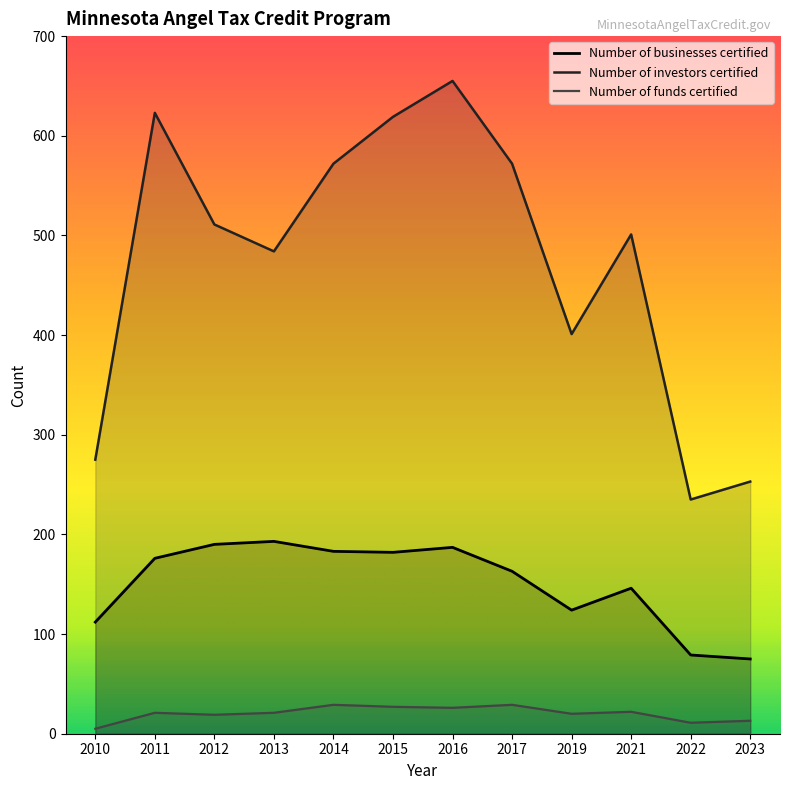

What is the average value of the Number of businesses certified series?

151